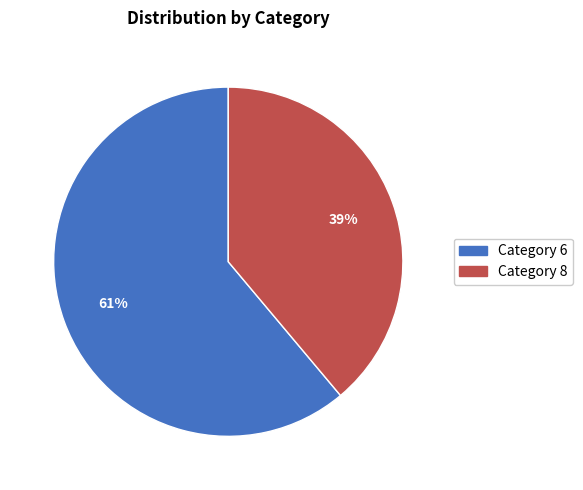

To the nearest percent, what is the difference between the largest and smallest slice percentages?

22%